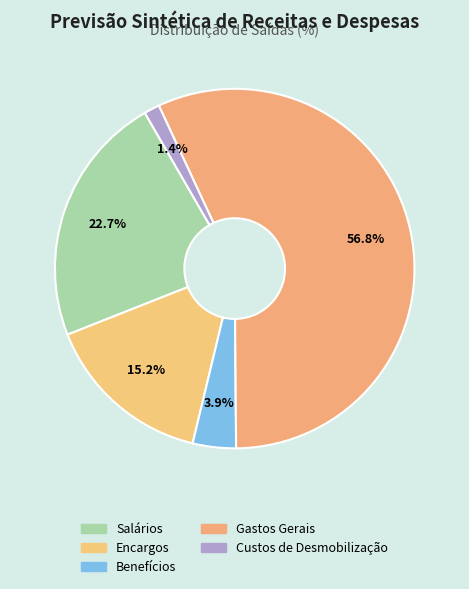

How many segments does this pie chart have?

5